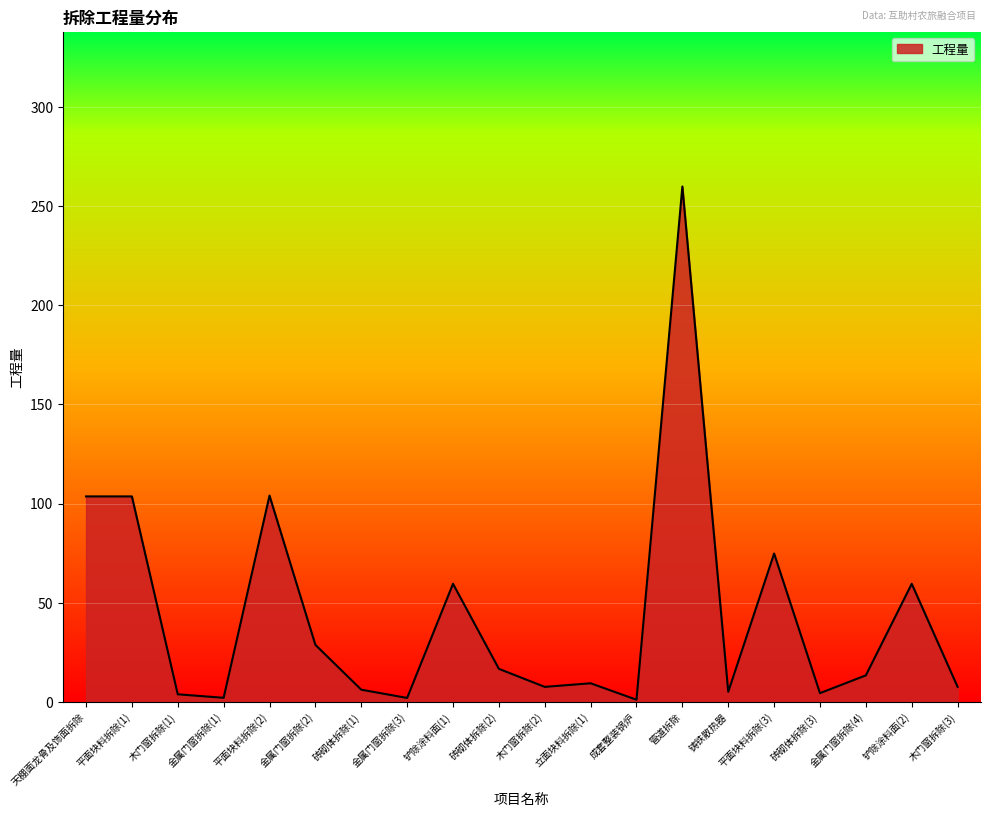

Which has a higher value, 立面块料拆除(1) or 管道拆除?

管道拆除